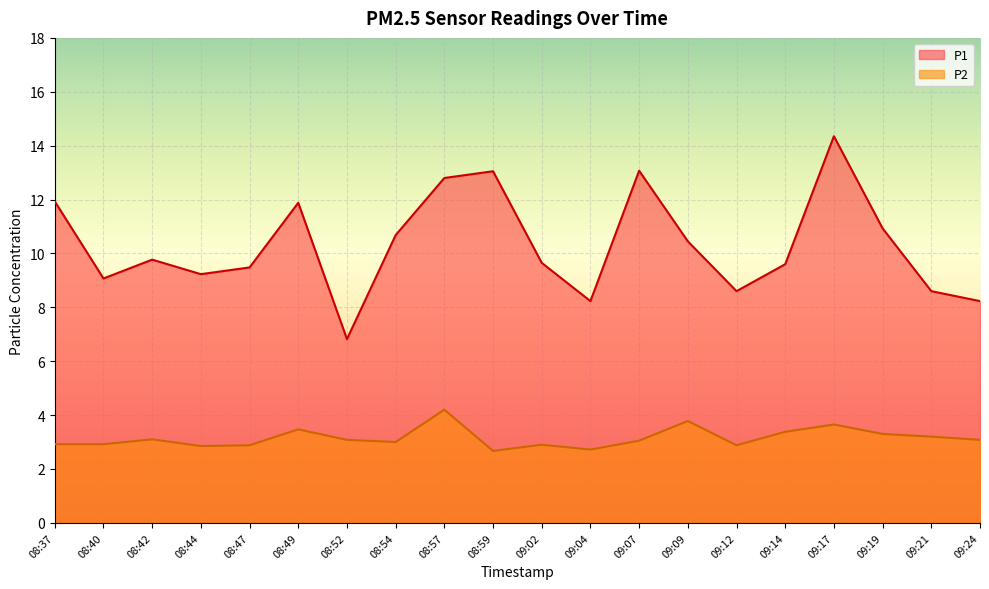

What is the maximum value for P1?

14.3